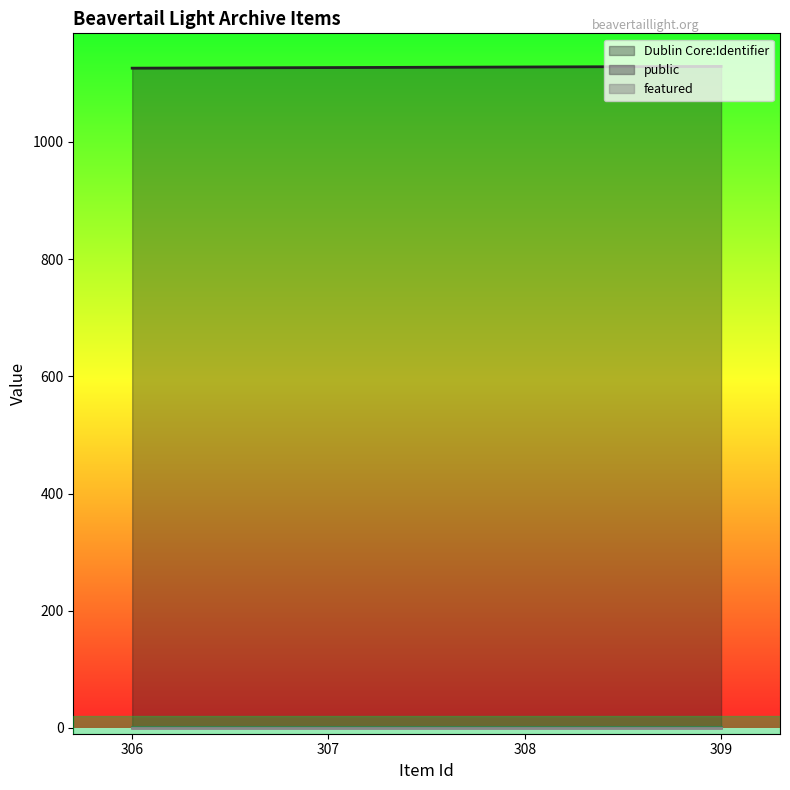

How many series are shown in this chart?

3